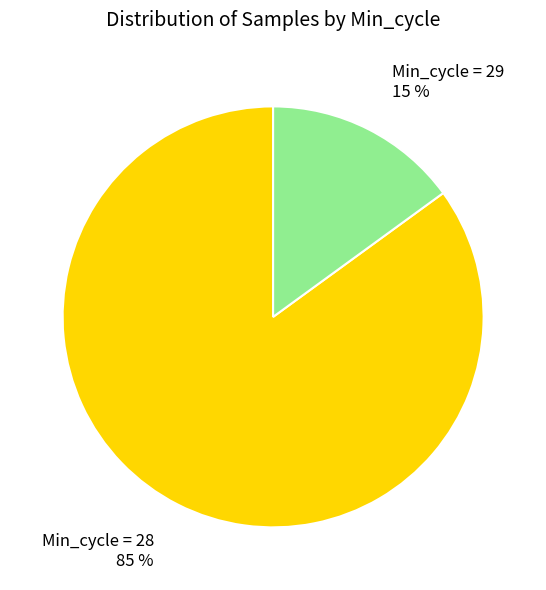

What is the smallest slice in the pie chart?

Min_cycle = 29 15 %